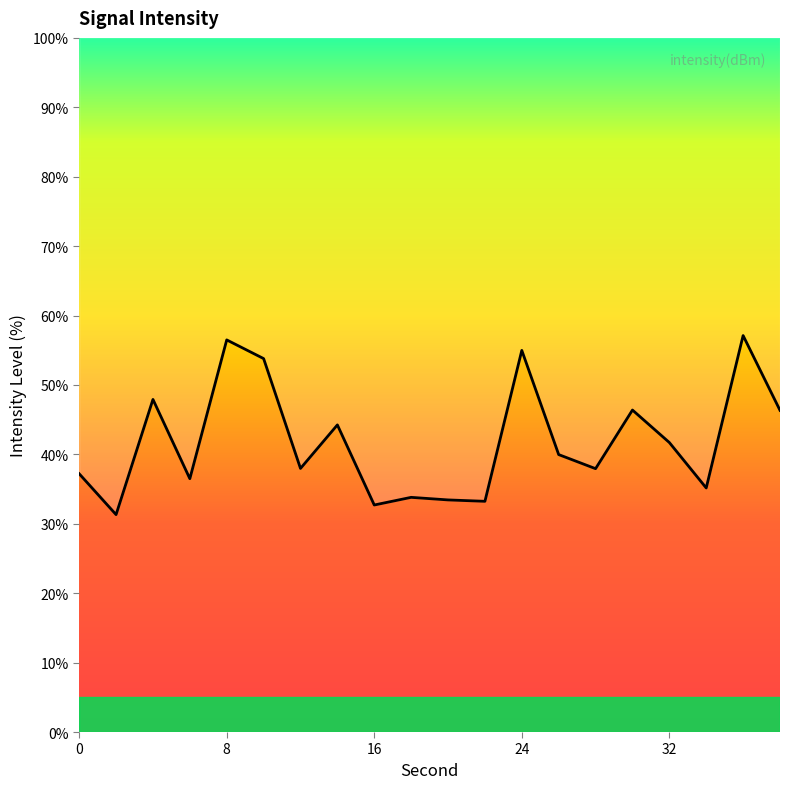

What is the sum of the values at 30 and 28?

84.3